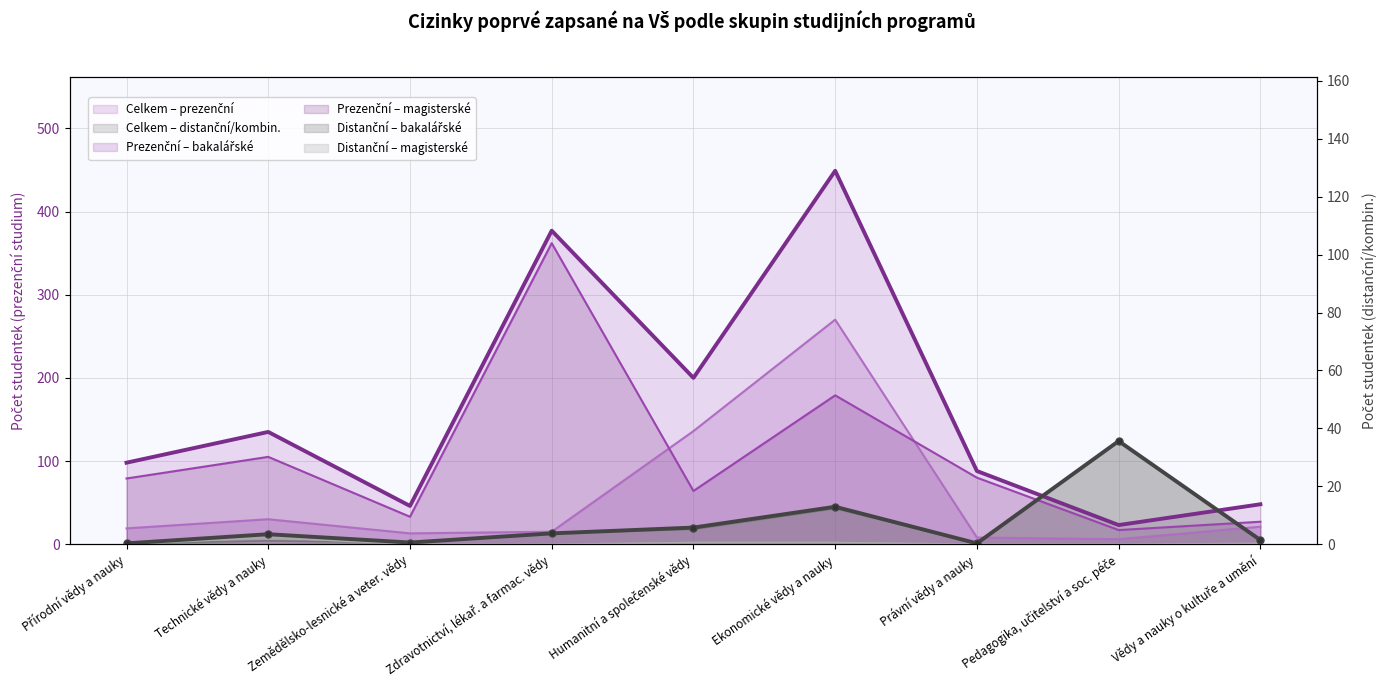

Reading left to right, list all the values displayed in this chart.

Celkem – prezenční: 98	135	46	377	200	449	88	23	48
Celkem – distanční/kombin.: 1	12	2	13	20	45	1	124	5
Prezenční – bakalářské: 19	30	13	15	136	270	8	6	21
Prezenční – magisterské: 79	105	33	362	64	179	80	17	27
Distanční – bakalářské: 1	4	2	13	18	43	1	124	4
Distanční – magisterské: 0	8	0	0	2	2	0	0	1